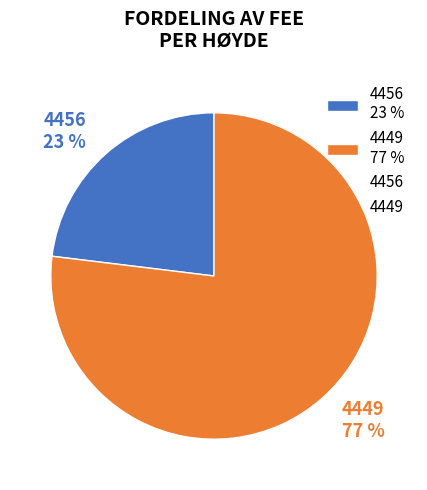

What percentage is the 4456 slice, to the nearest percent?

23%